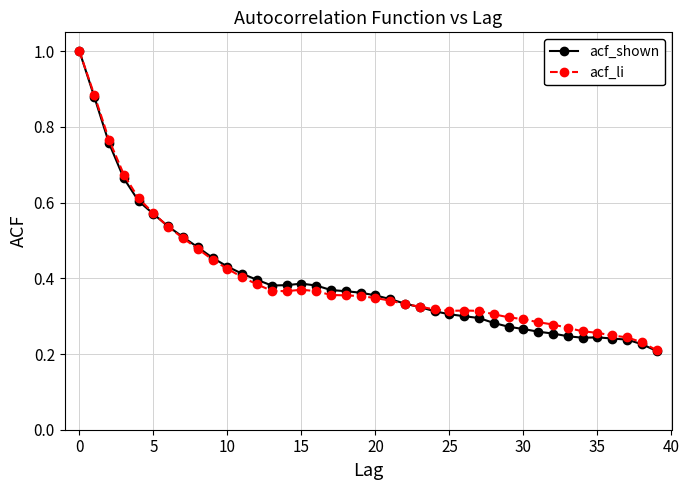

Which series has the widest spread of values?

acf_shown